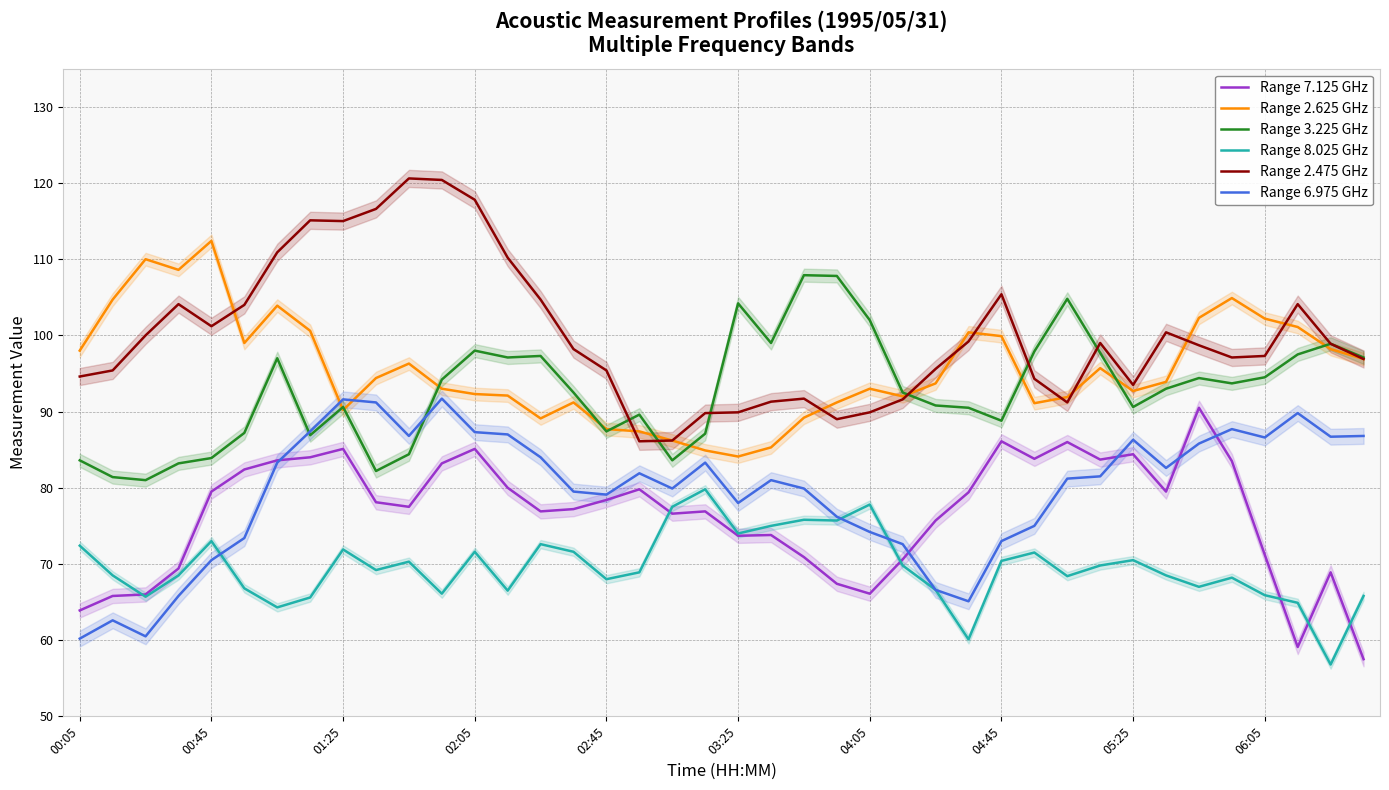

True or false: Range 8.025 GHz and Range 2.625 GHz cross at least once.

False